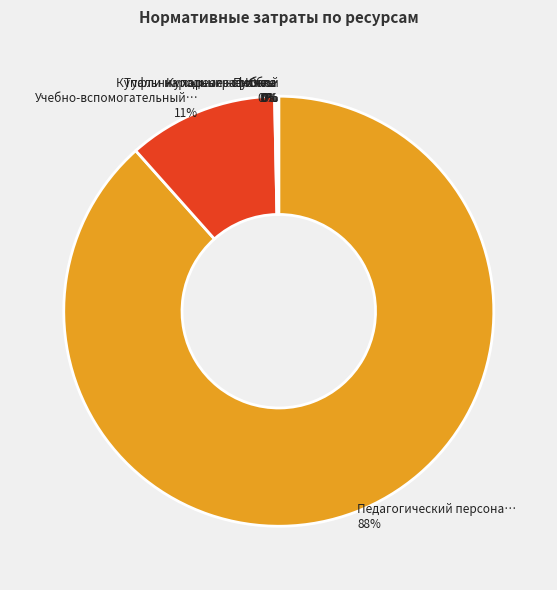

To the nearest percent, what is the average slice percentage?

14%